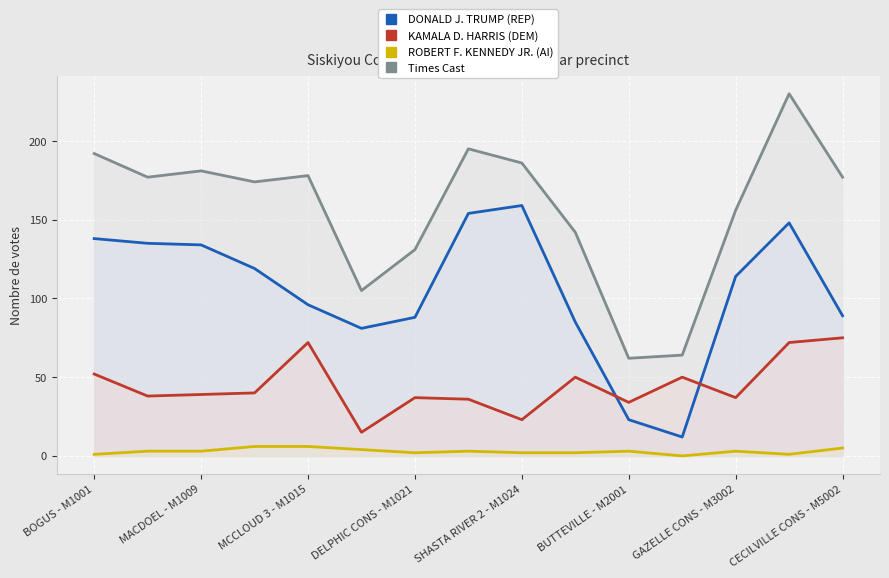

True or false: Times Cast has a value of 86 at 9.

False